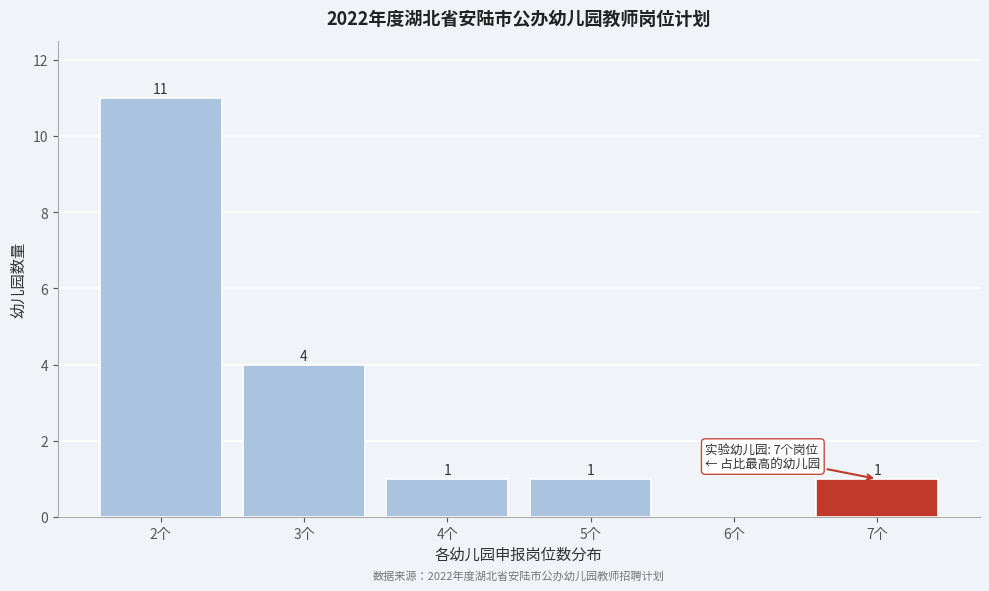

Reading right to left, list all the values displayed in this chart.

7个=1	6个=0	5个=1	4个=1	3个=4	2个=11